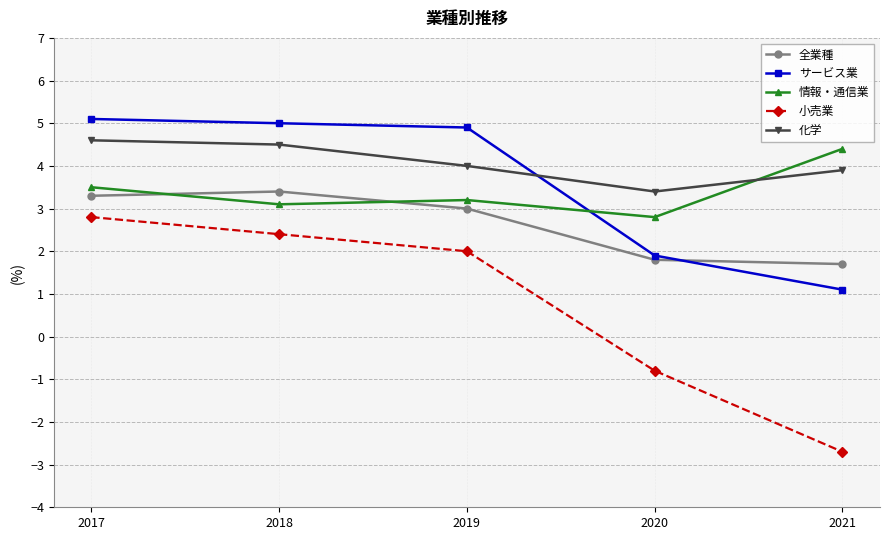

How many values in the 情報・通信業 series exceed 3?

4